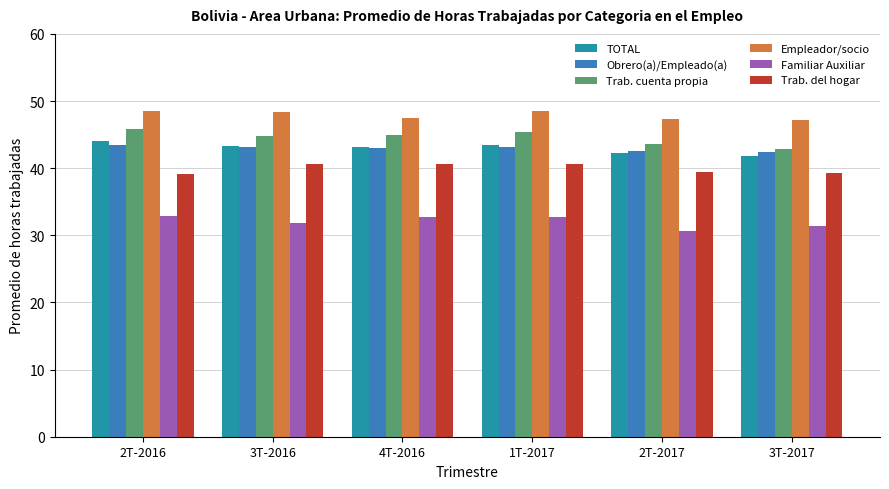

Is the value of Familiar Auxiliar at 2T-2016 greater than the value of TOTAL at 4T-2016?

No